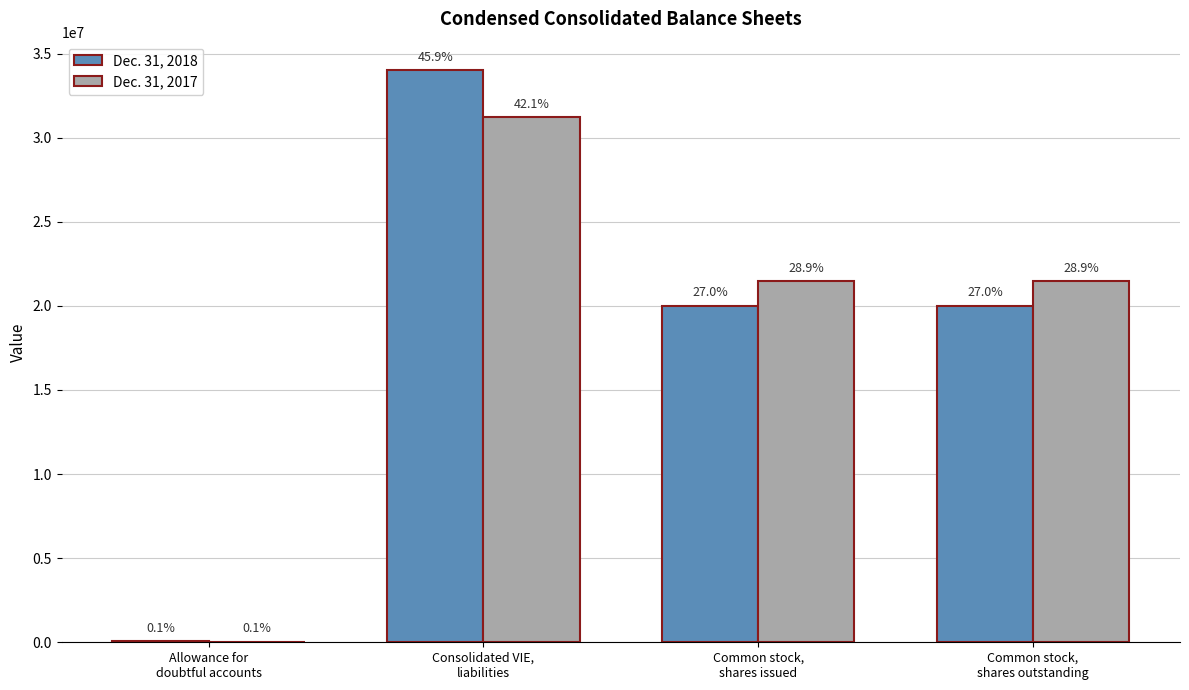

What is the approximate value of Dec. 31, 2018 at Consolidated VIE,
liabilities, to the nearest 10?

34008910